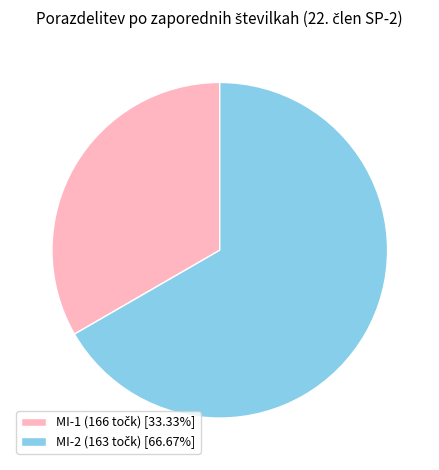

Is there any slice that represents more than half of the pie?

Yes